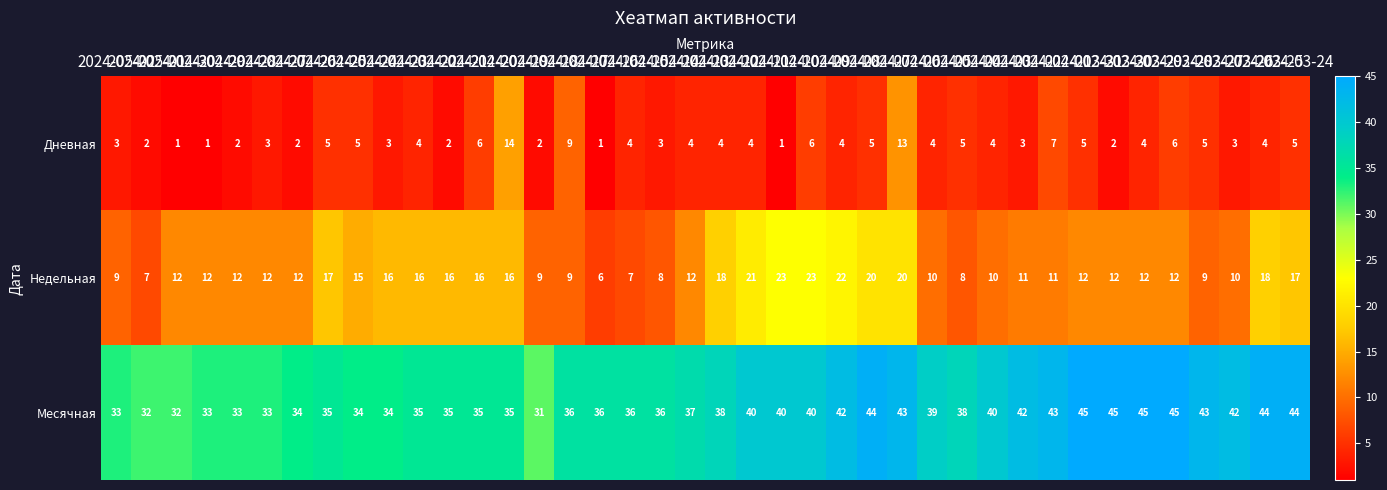

How many distinct data groups are displayed?

3